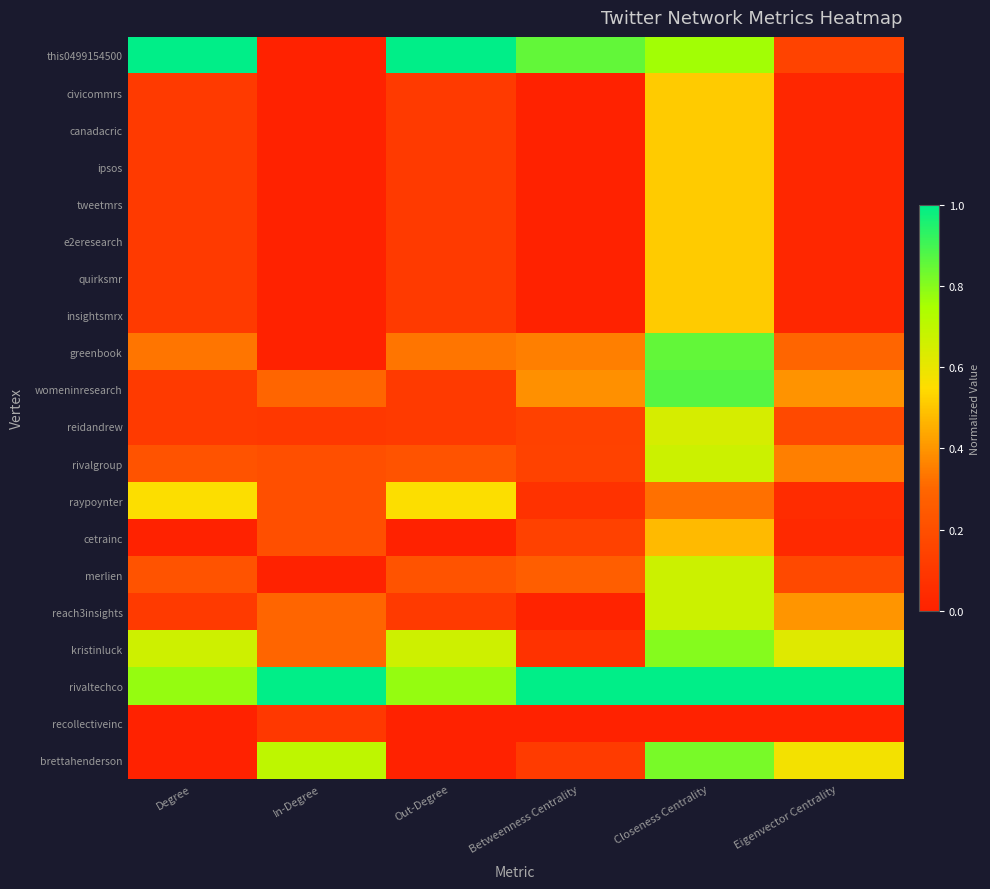

What is the difference between the highest and lowest values at Eigenvector Centrality?

1.0